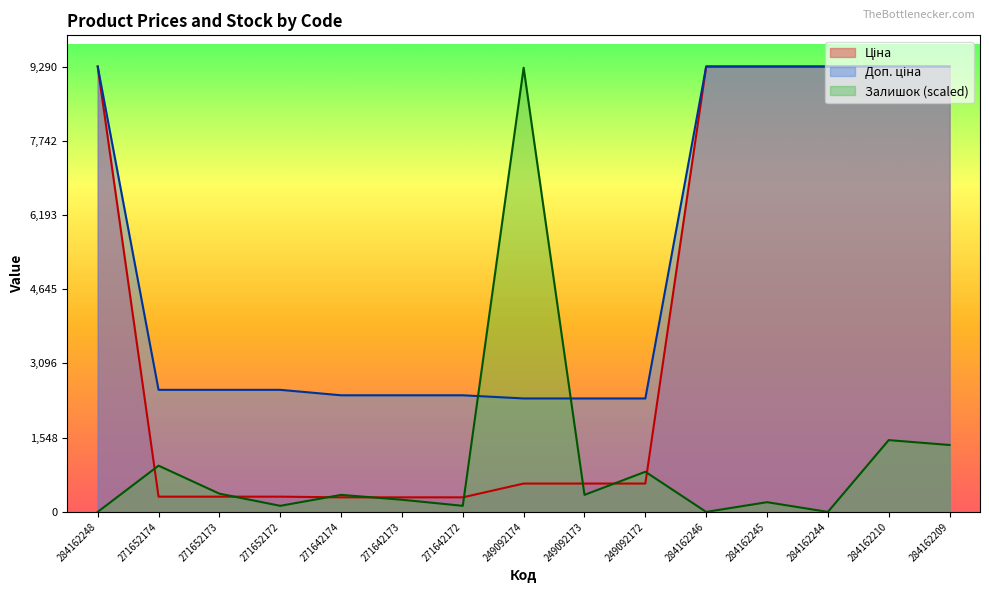

Reading left to right, extract all data points from this chart.

Ціна: 284162248=9290.5	271652174=318.3	271652173=318.3	271652172=318.3	271642174=304.1	271642173=304.1	271642172=304.1	249092174=591.6	249092173=591.6	249092172=591.6	284162246=9290.5	284162245=9290.5	284162244=9290.5	284162210=9290.5	284162209=9290.5
Доп. ціна: 284162248=9290.5	271652174=2546.4	271652173=2546.4	271652172=2546.4	271642174=2432.8	271642173=2432.8	271642172=2432.8	249092174=2366.5	249092173=2366.5	249092172=2366.5	284162246=9290.5	284162245=9290.5	284162244=9290.5	284162210=9290.5	284162209=9290.5
Залишок: 284162248=0.0	271652174=964.6	271652173=380.8	271652172=126.9	271642174=355.4	271642173=253.8	271642172=126.9	249092174=9265.1	249092173=355.4	249092172=837.7	284162246=0.0	284162245=203.1	284162244=0.0	284162210=1497.6	284162209=1396.1